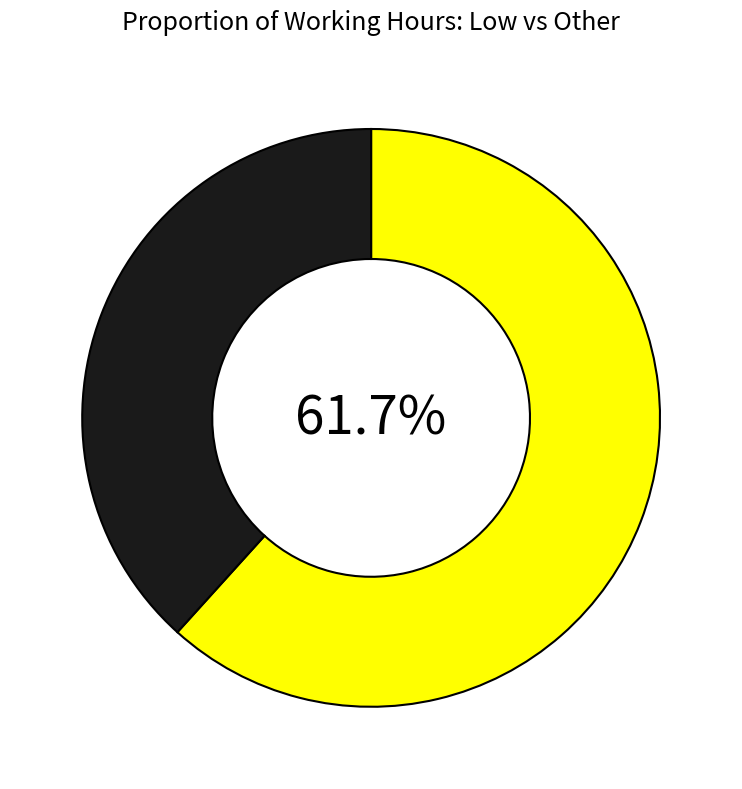

Is there a majority slice in this chart?

Yes